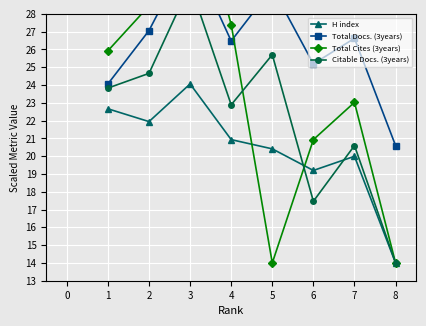

Which category has the highest value in the H index series?

3